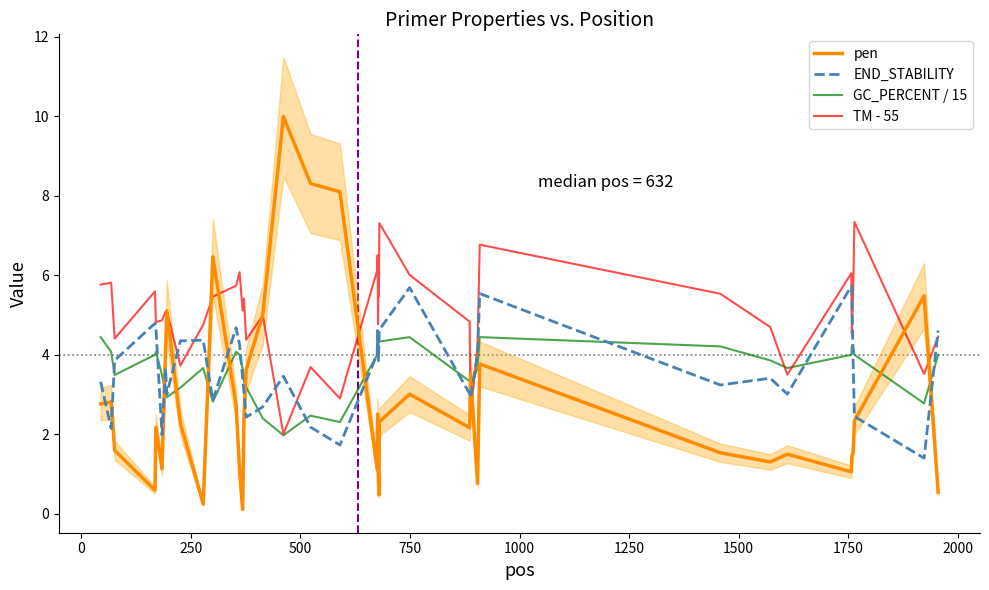

What is the maximum value for pen?

10.0